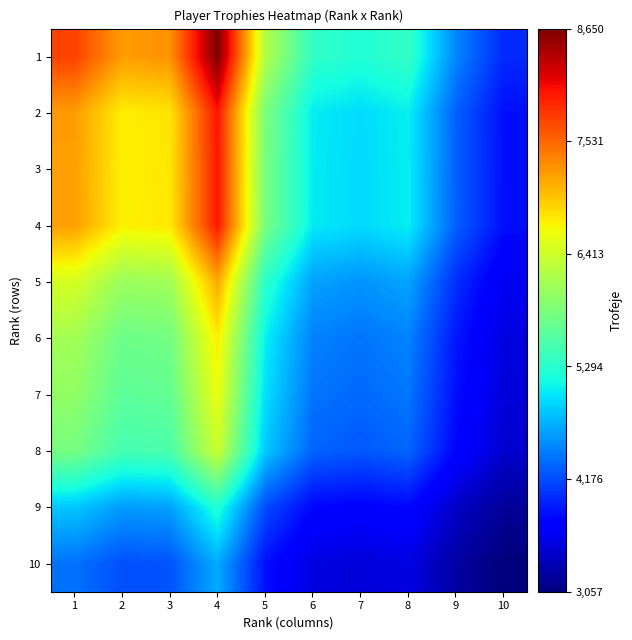

List the series in order of their peak value, lowest first.

10, 9, 8, 7, 6, 5, 4, 3, 2, 1